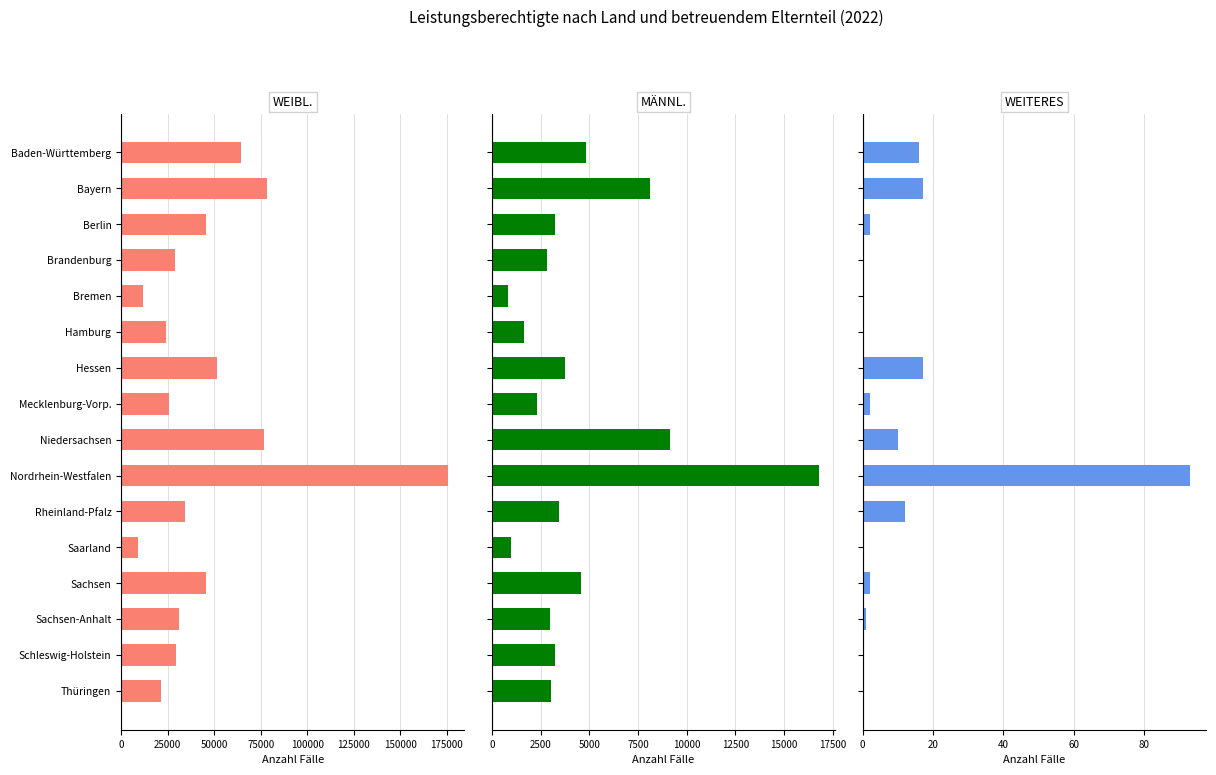

Rank the series by their maximum value, from lowest to highest.

weiteres, männl., weibl.